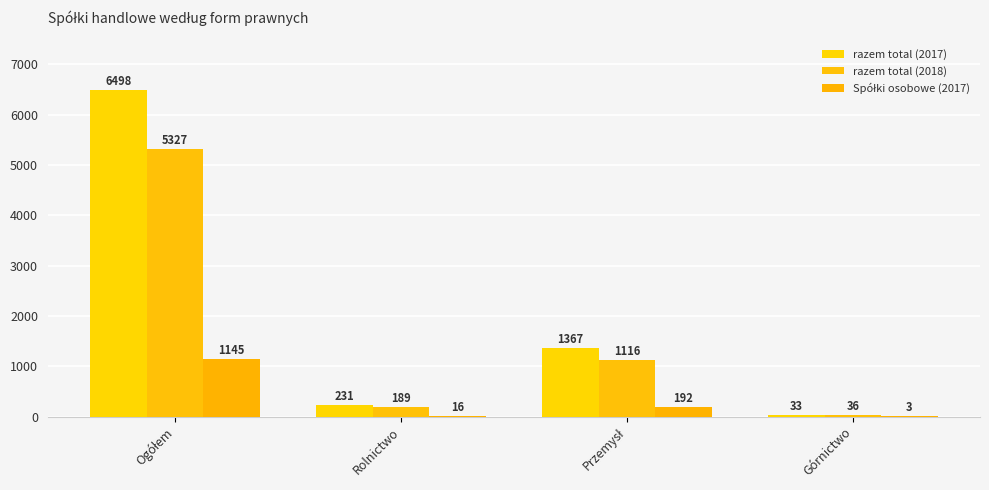

The value of razem total (2018) at Rolnictwo is 189. True or false?

True